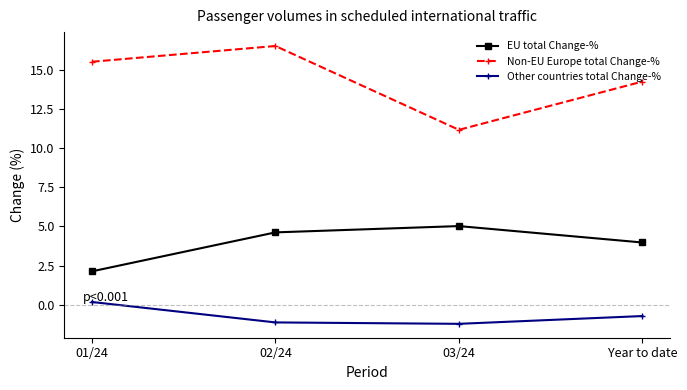

How many categories are shown in the chart?

4